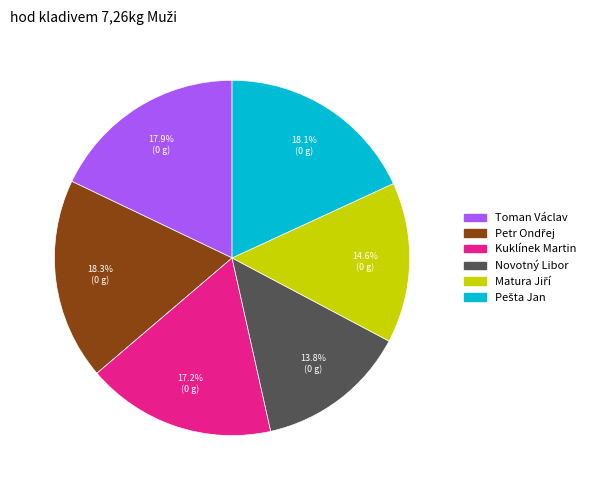

What is the smallest slice in the pie chart?

Novotný Libor